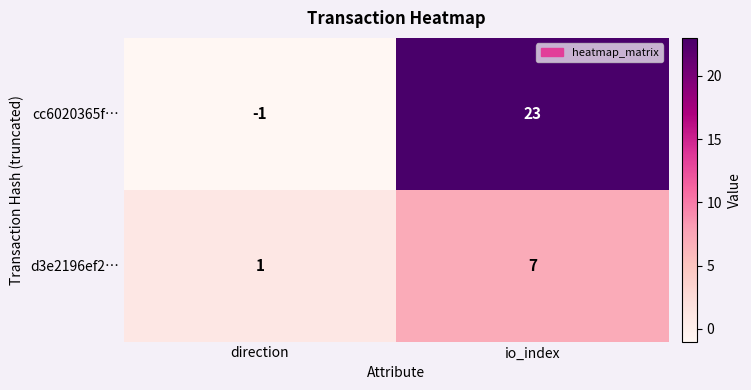

How many data points does each series have?

2